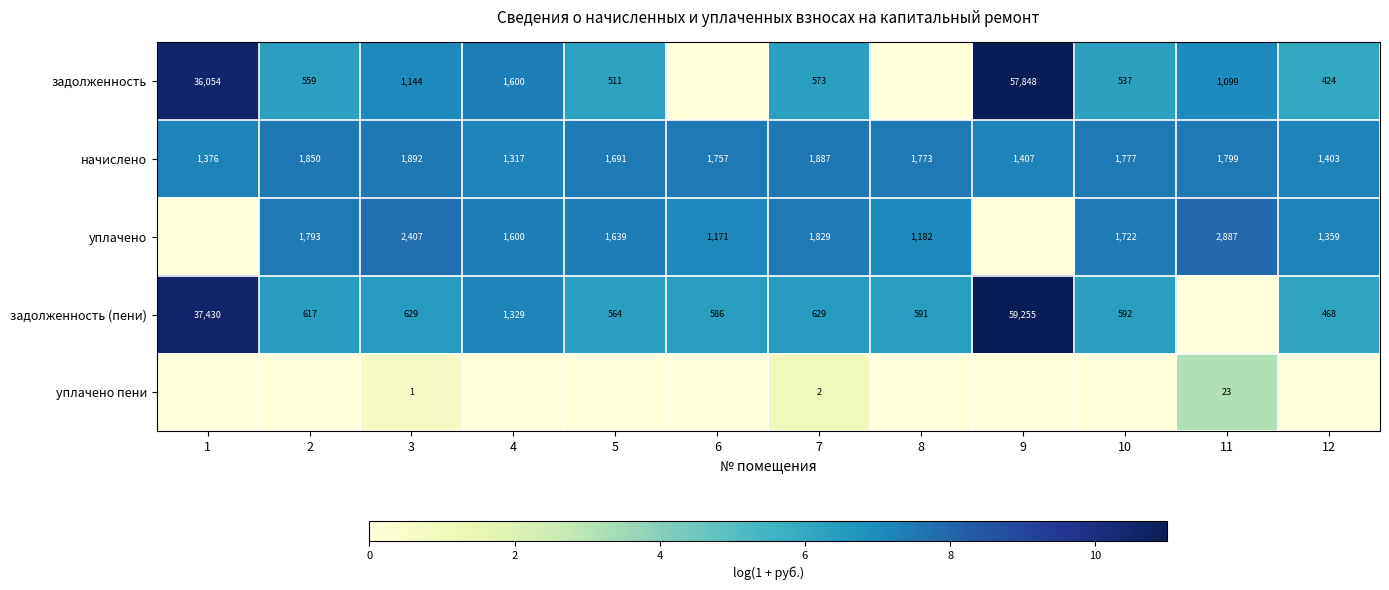

What is the total value across all series at 6?

20.9